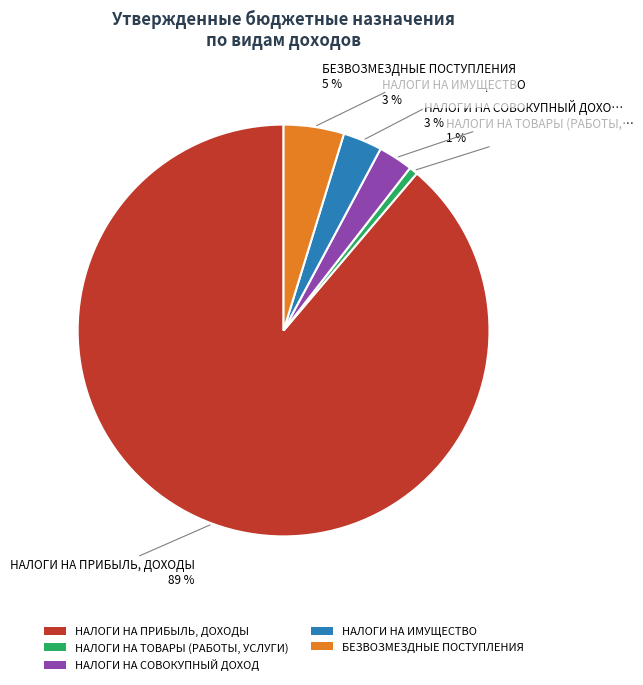

Which has a higher value, НАЛОГИ НА ИМУЩЕСТВО or БЕЗВОЗМЕЗДНЫЕ ПОСТУПЛЕНИЯ?

БЕЗВОЗМЕЗДНЫЕ ПОСТУПЛЕНИЯ